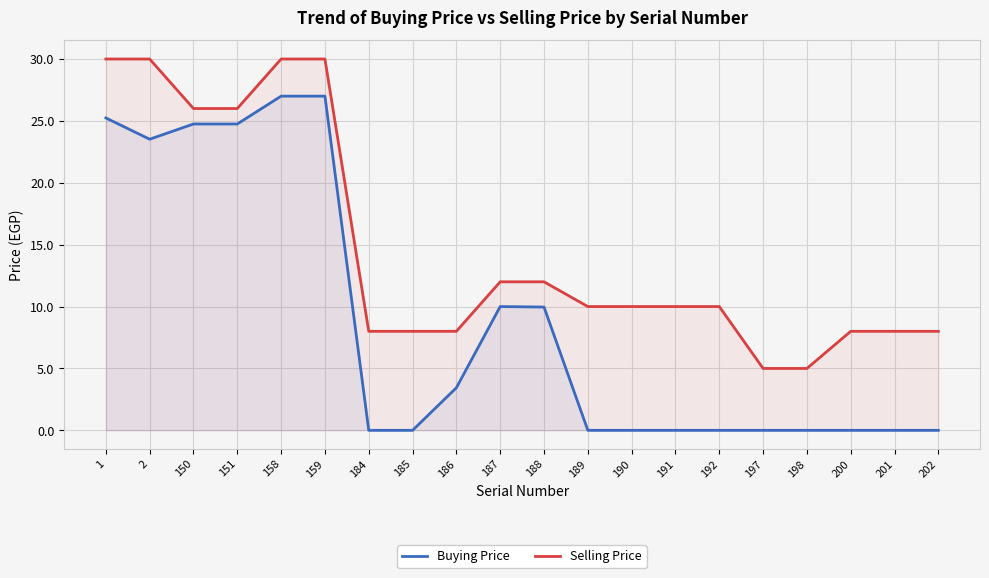

What is the lowest value of the Selling Price series?

5.0